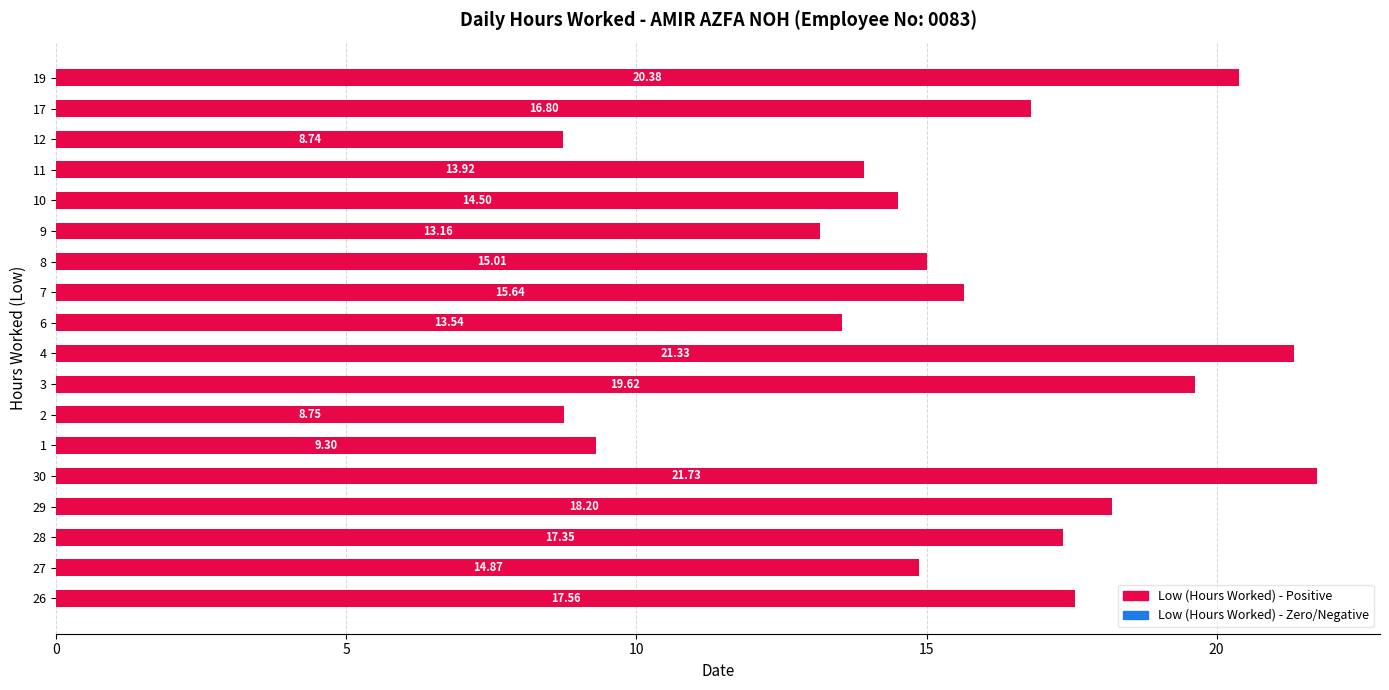

How many values exceed 15?

10